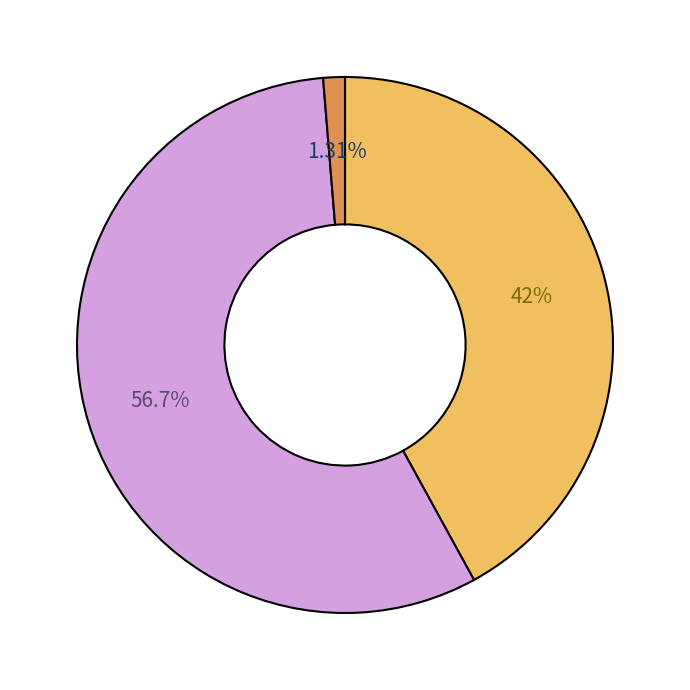

Is there any slice that represents more than half of the pie?

Yes